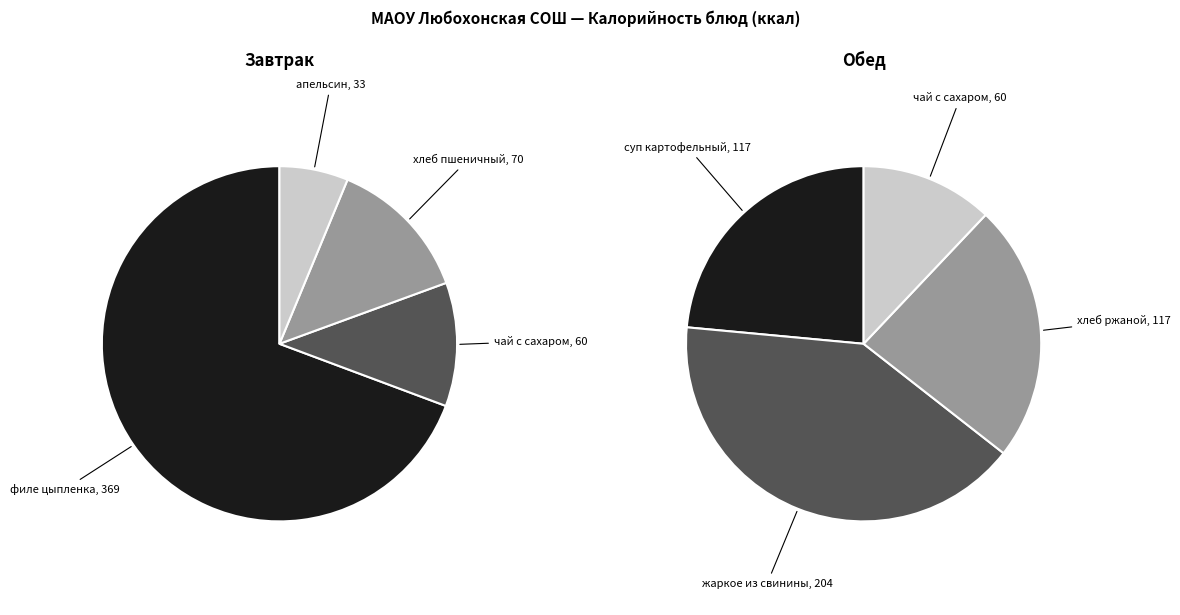

Does 2 account for over 50% of the chart?

No